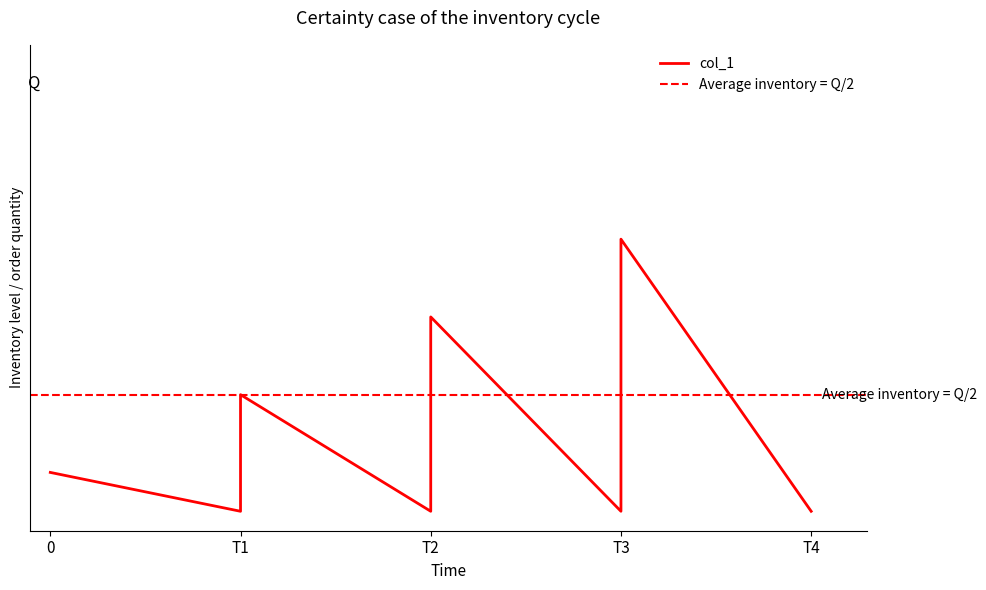

What is the difference between the second highest and second lowest values?

8